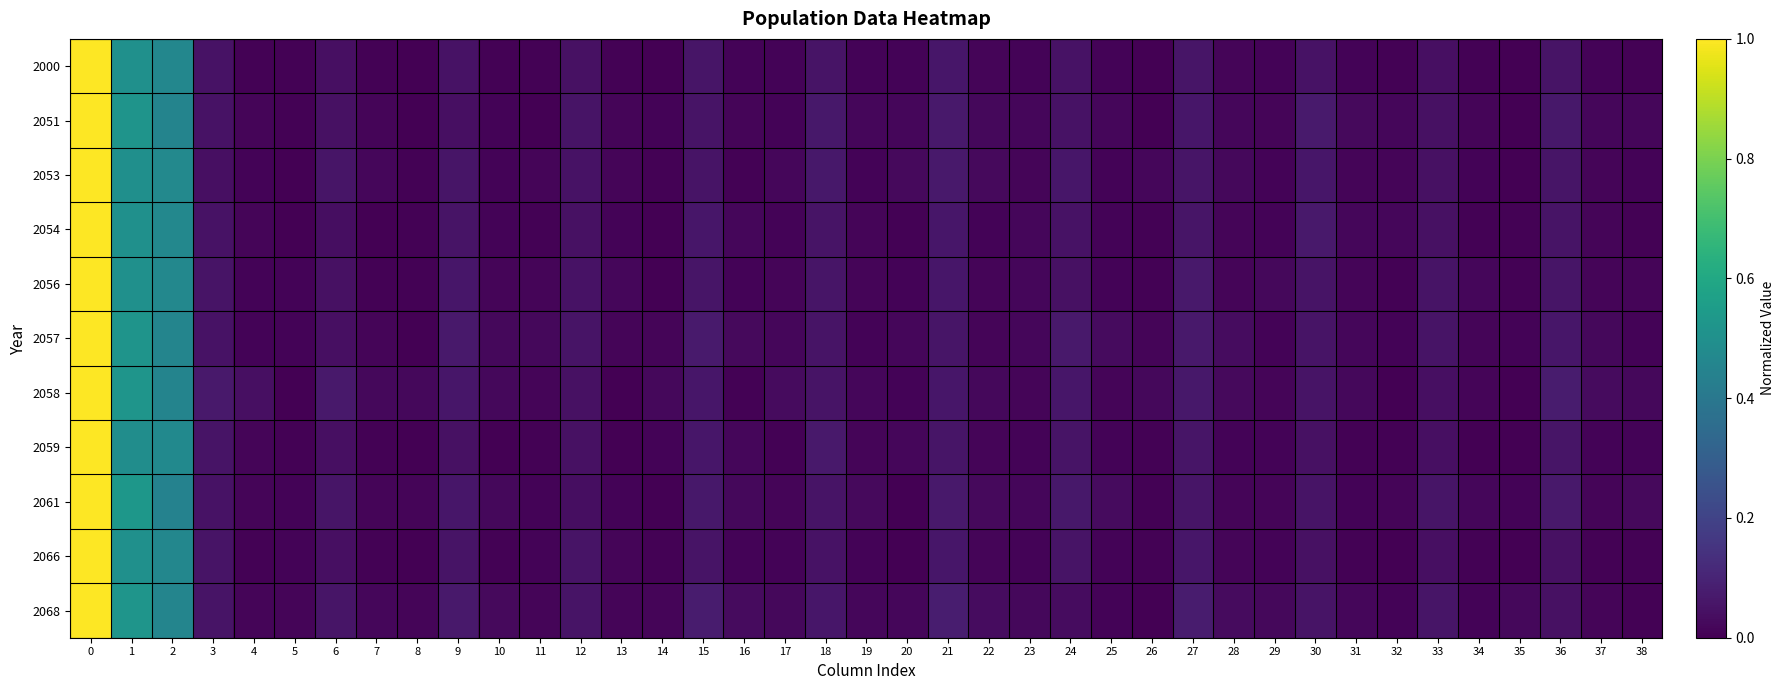

At how many categories does at least one series exceed 0?

39